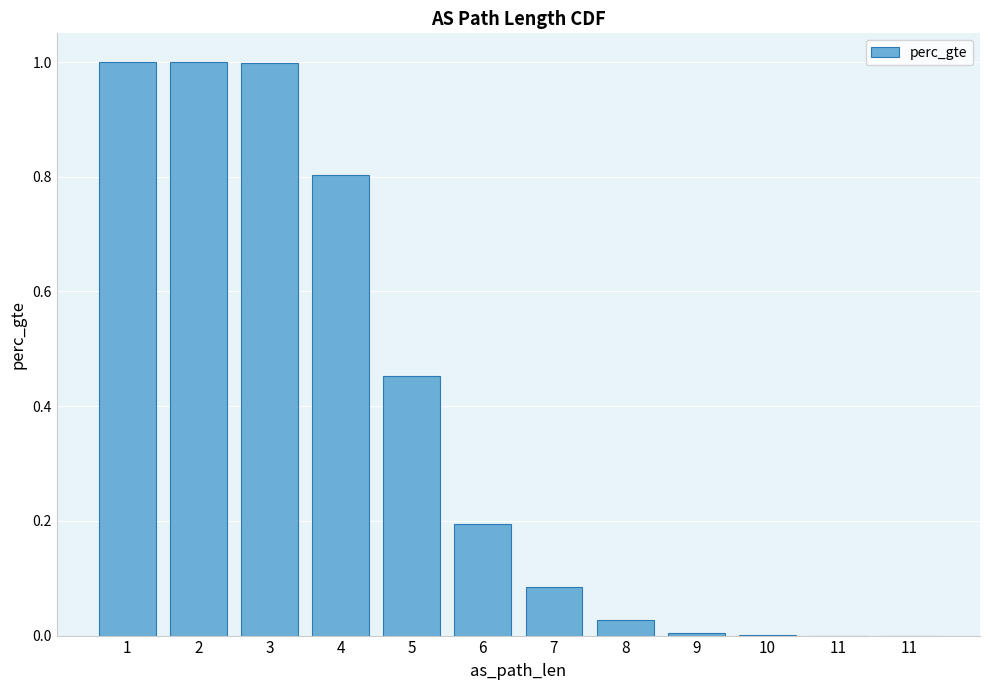

Reading right to left, extract all data points from this chart.

11=0.0	11=0.0	10=0.0	9=0.0	8=0.0	7=0.1	6=0.2	5=0.5	4=0.8	3=1.0	2=1.0	1=1.0